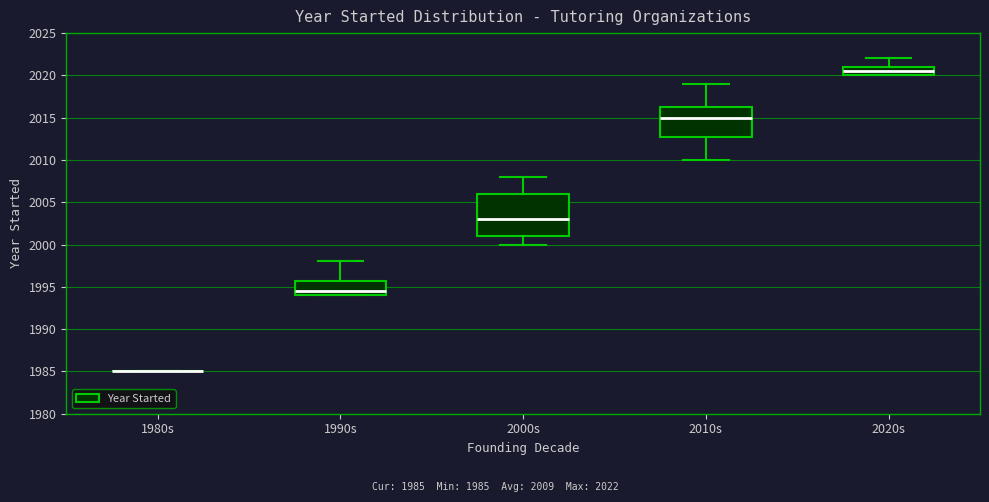

Reading left to right, transcribe this box plot: for each box, give where its median line is, the range the box spans, and where its two whiskers end, as read against the y-axis. The values are not printed on the chart, so give them approximately, as read against the axis.

1980s: box collapsed to a line at 1985.0, whiskers 1985.0 to 1985.0
1990s: median 1994.5, box 1994.0 to 1996.0, whiskers 1994.0 to 1998.0
2000s: median 2003.0, box 2001.0 to 2006.0, whiskers 2000.0 to 2008.0
2010s: median 2015.0, box 2013.0 to 2016.5, whiskers 2010.0 to 2019.0
2020s: median 2020.5, box 2020.0 to 2021.0, whiskers 2020.0 to 2022.0